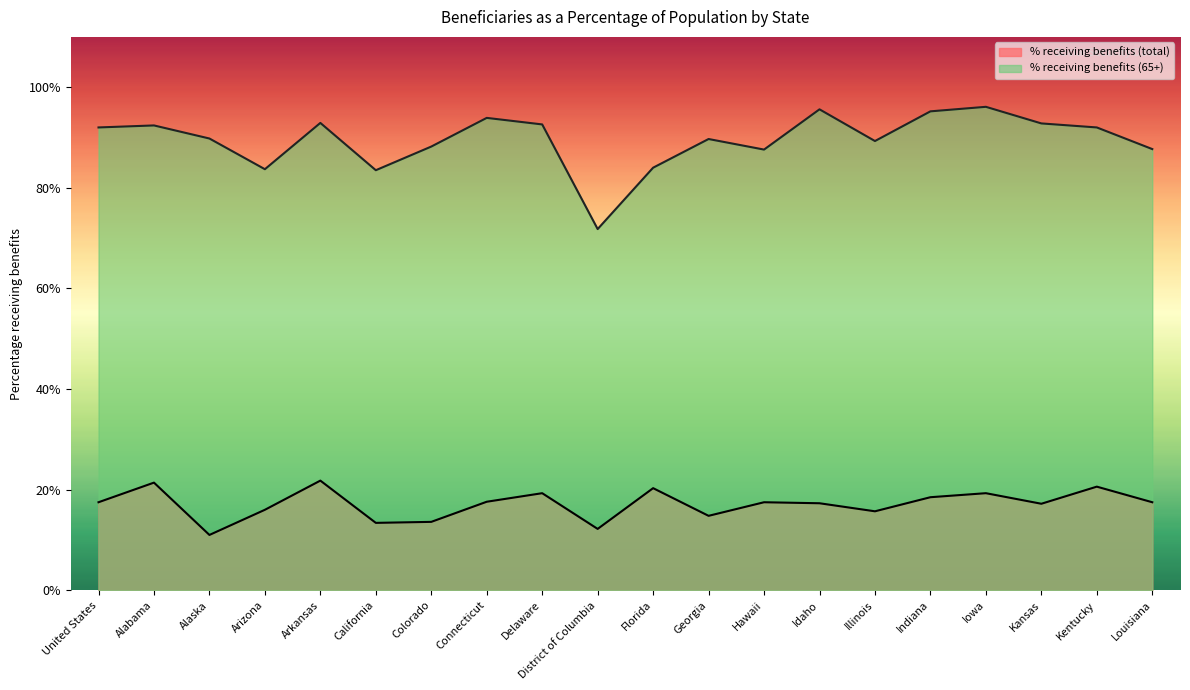

List the series in order of their overall mean, highest first.

% receiving benefits (65+), % receiving benefits (total)